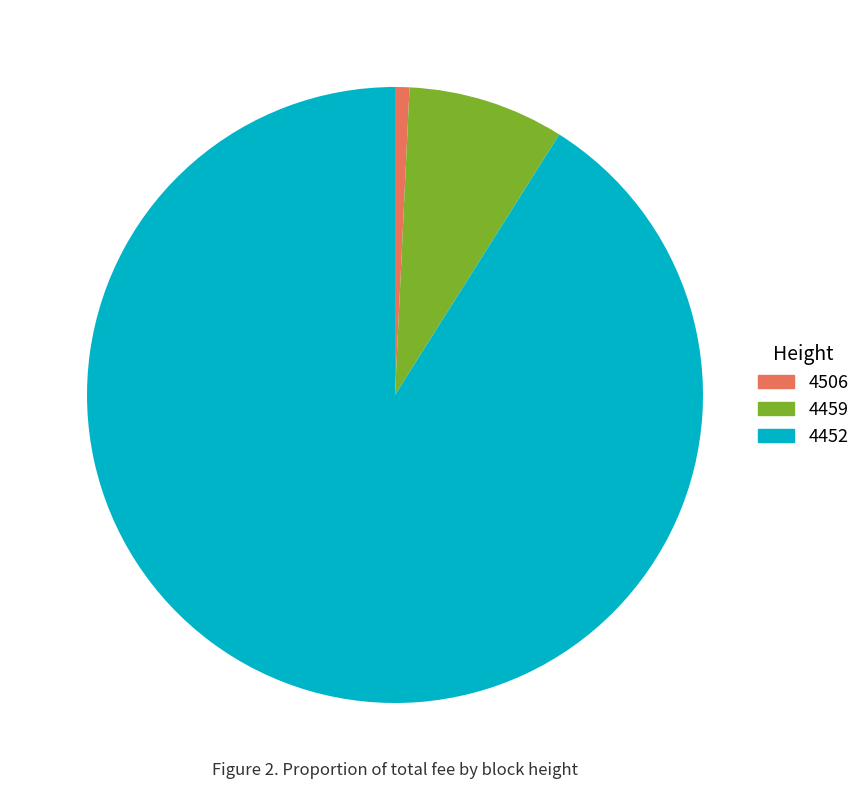

Rank the categories by value from lowest to highest.

4506, 4459, 4452